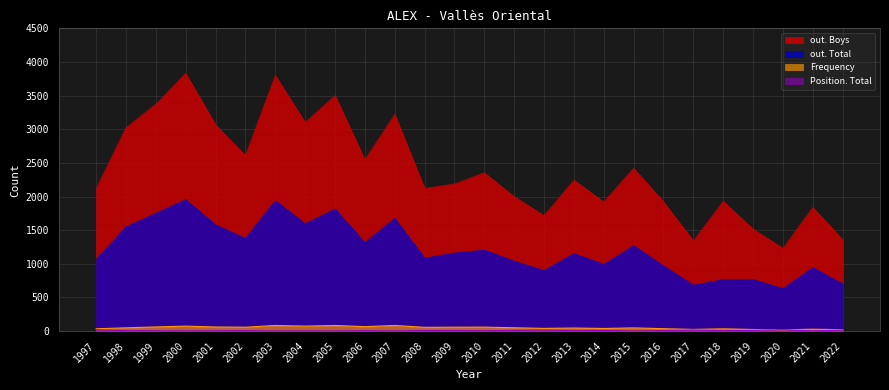

In out. Total, how many points are lower than both neighbors (excluding endpoints)?

8